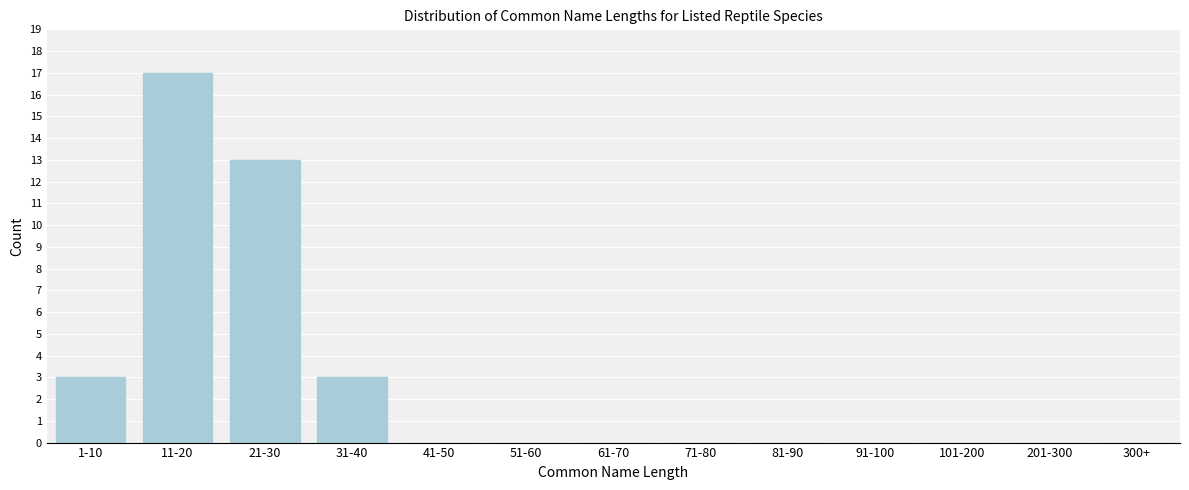

Reading left to right, list all the values displayed in this chart.

1-10=3	11-20=17	21-30=13	31-40=3	41-50=0	51-60=0	61-70=0	71-80=0	81-90=0	91-100=0	101-200=0	201-300=0	300+=0